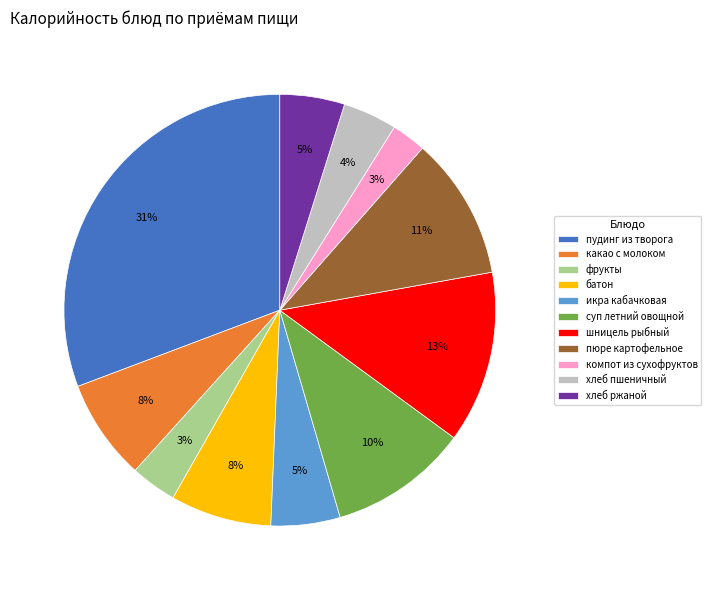

To the nearest percent, what percentage of the pie is пюре картофельное?

11%